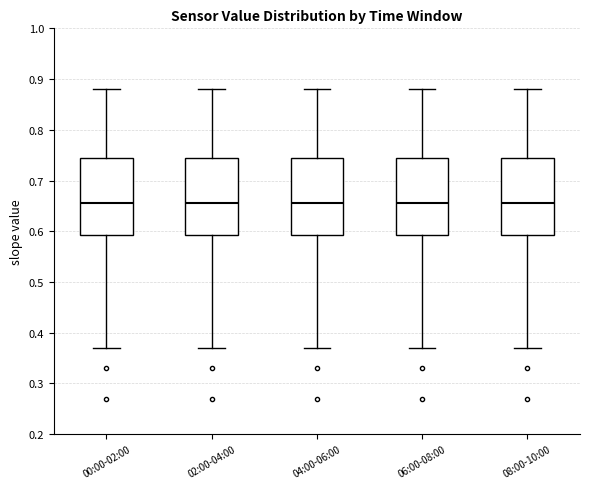

Reading left to right, transcribe this box plot: for each box, give where its median line is, the range the box spans, and where its two whiskers end, as read against the y-axis. The values are not printed on the chart, so give them approximately, as read against the axis.

00:00-02:00: median 0.66, box 0.59 to 0.75, whiskers 0.37 to 0.88
02:00-04:00: median 0.66, box 0.59 to 0.75, whiskers 0.37 to 0.88
04:00-06:00: median 0.66, box 0.59 to 0.75, whiskers 0.37 to 0.88
06:00-08:00: median 0.66, box 0.59 to 0.75, whiskers 0.37 to 0.88
08:00-10:00: median 0.66, box 0.59 to 0.75, whiskers 0.37 to 0.88